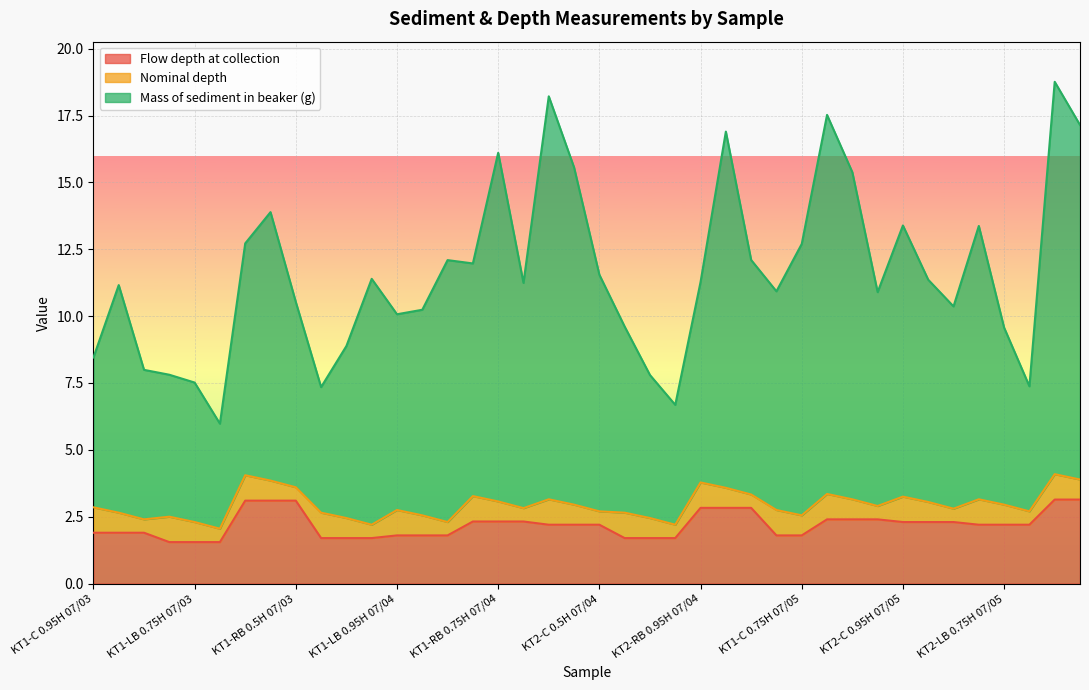

What are all the series names shown in the legend?

Flow depth at collection, Nominal depth, Mass of sediment in beaker (g)